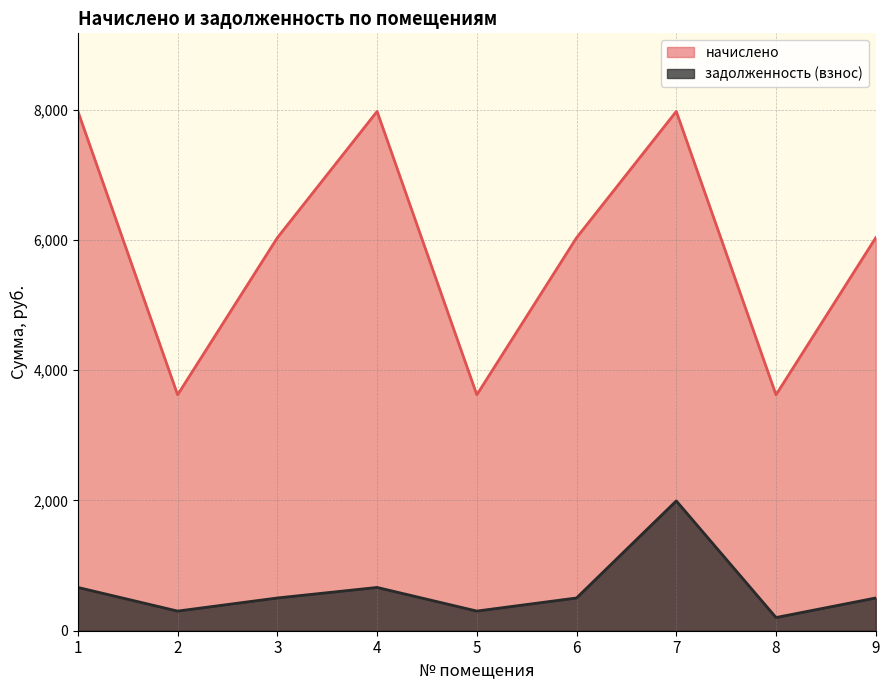

Which series has the largest total across all categories?

начислено